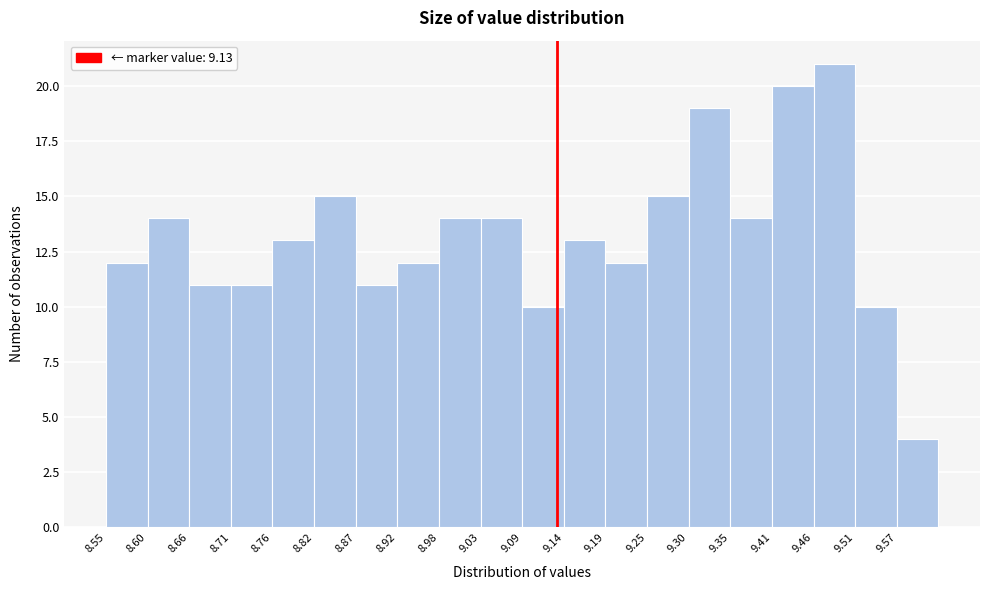

Reading left to right, list every bar in this chart as the range it spans on the x-axis followed by its height. Neither the bar edges nor the heights are printed on the chart, so give them approximately, as read against the axes.

8.55 to 8.60: 12
8.60 to 8.66: 14
8.66 to 8.71: 11
8.71 to 8.76: 11
8.76 to 8.82: 13
8.82 to 8.87: 15
8.87 to 8.92: 11
8.92 to 8.98: 12
8.98 to 9.03: 14
9.03 to 9.09: 14
9.09 to 9.14: 10
9.14 to 9.19: 13
9.19 to 9.25: 12
9.25 to 9.30: 15
9.30 to 9.35: 19
9.35 to 9.41: 14
9.41 to 9.46: 20
9.46 to 9.51: 21
9.51 to 9.57: 10
9.57 to 9.62: 4